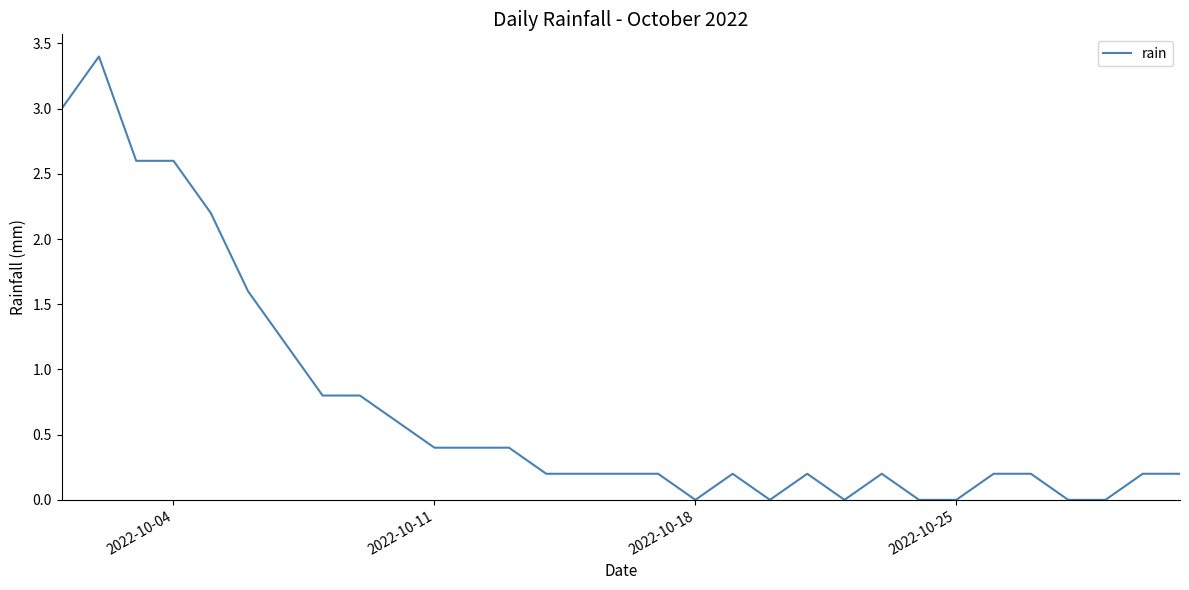

What is the greatest value displayed?

3.4